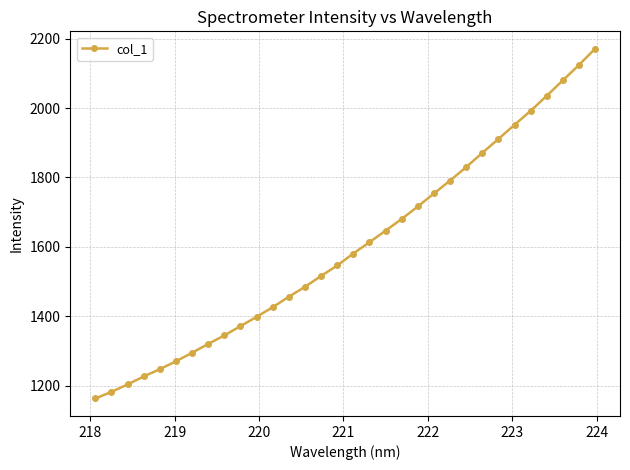

What is the average value?

1600.2